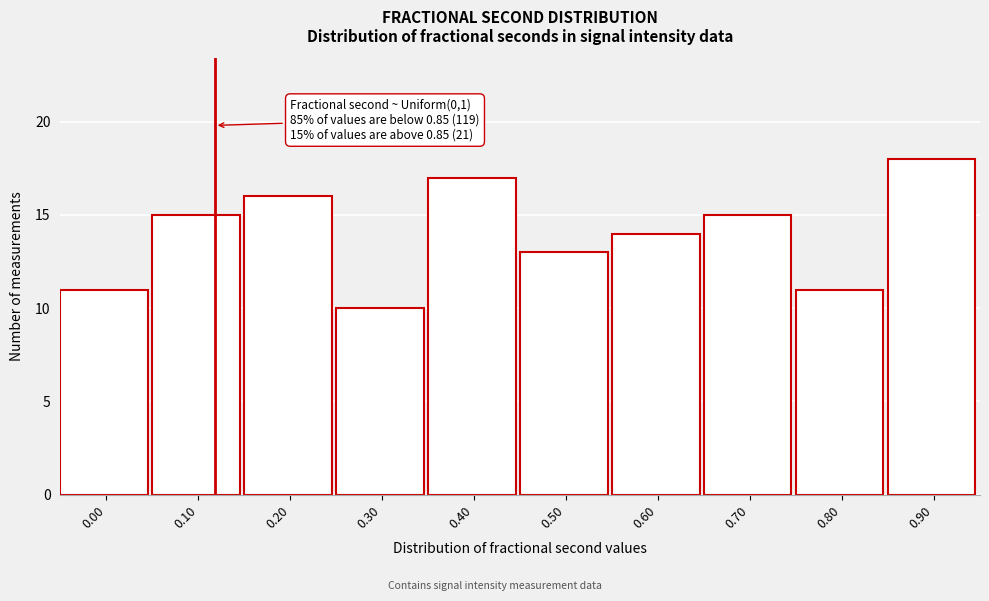

Reading left to right, list all the values displayed in this chart.

0.00=11	0.10=15	0.20=16	0.30=10	0.40=17	0.50=13	0.60=14	0.70=15	0.80=11	0.90=18